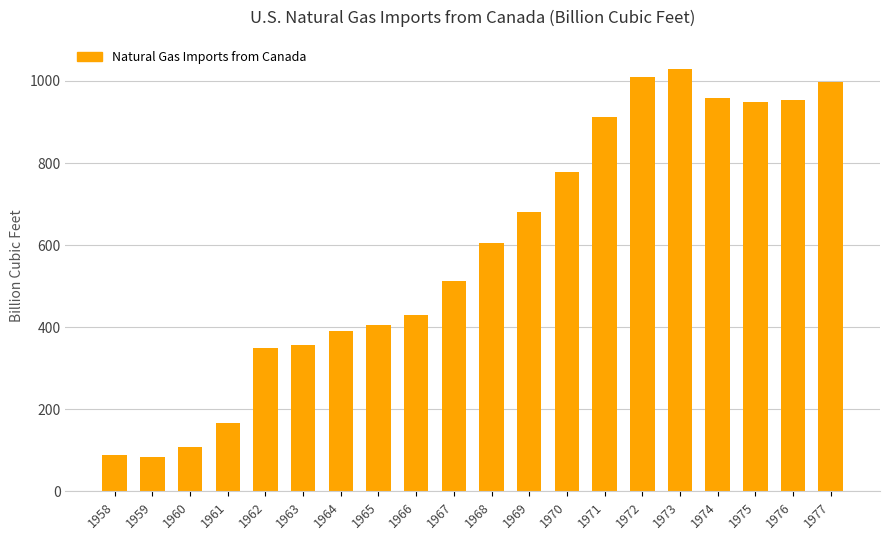

How many values are below 604?

10